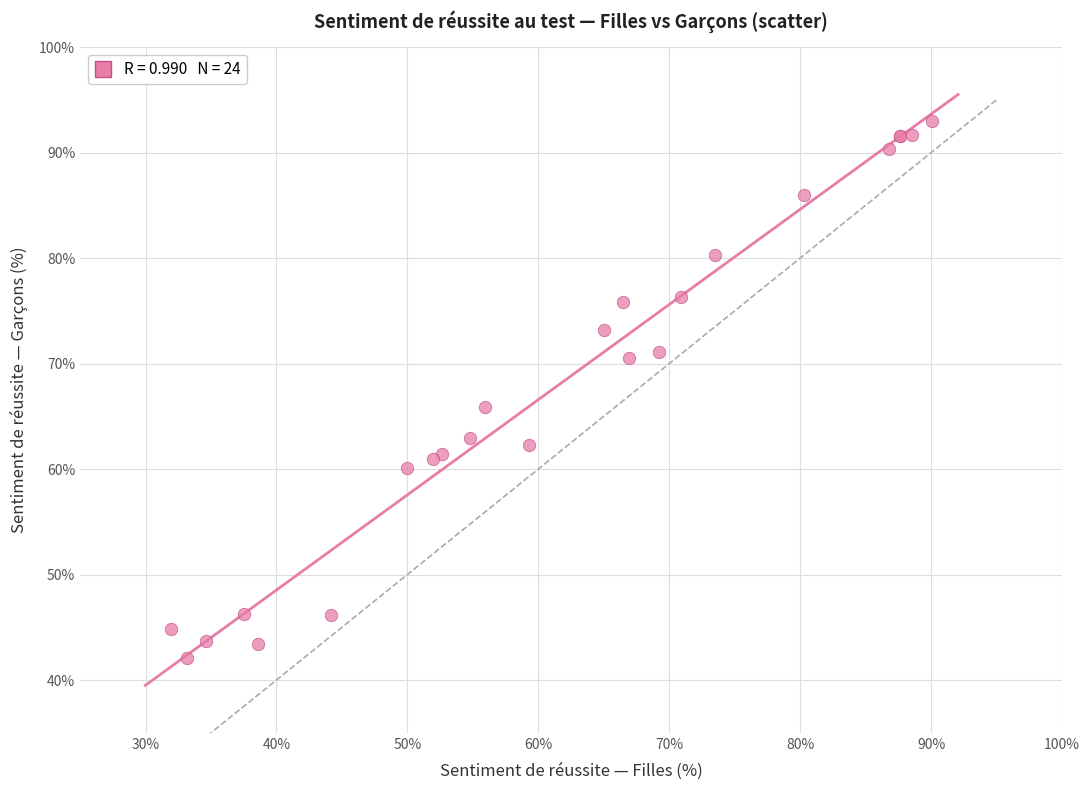

What Y value in the scatter plot is closest to 67?

65.9